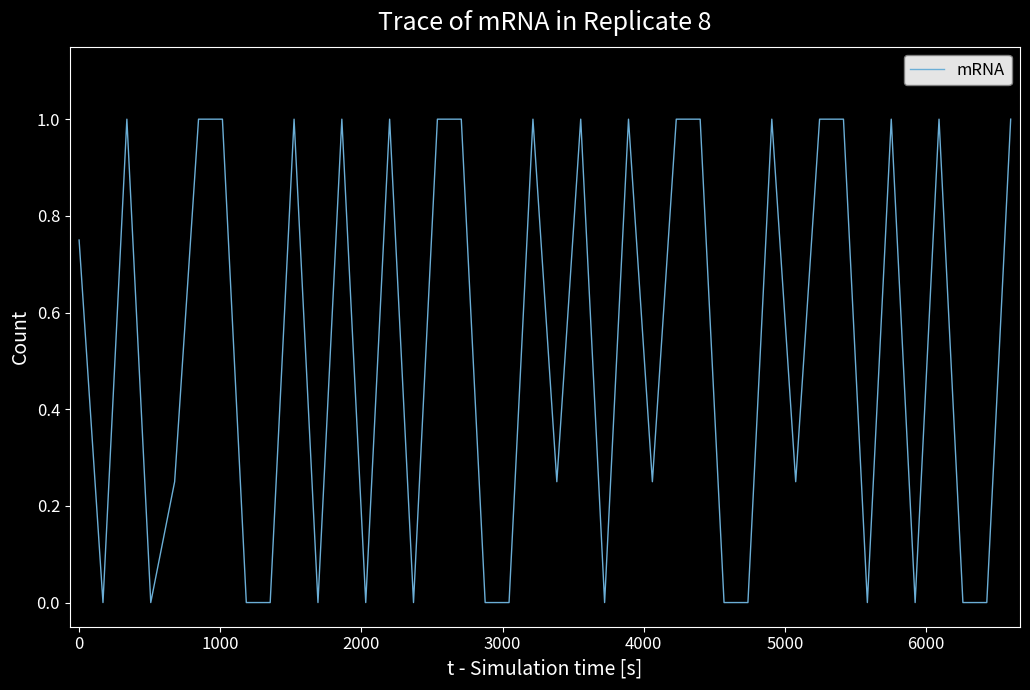

What is the difference between the maximum and minimum values?

1.0